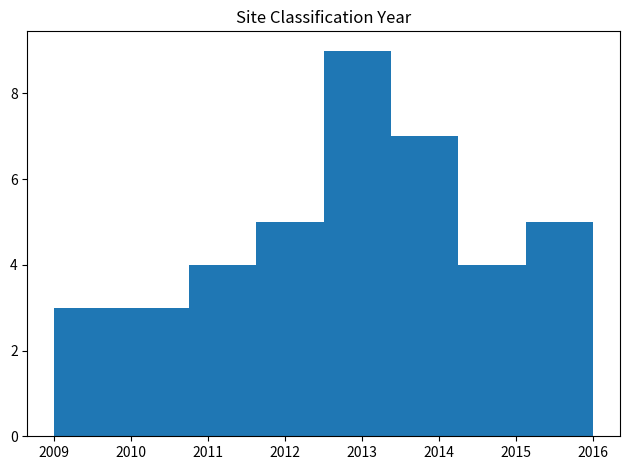

What is the height of the bar covering 2009.0 to 2009.9 on the x-axis? Neither the bar edges nor the heights are printed on the chart, so give them approximately, as read against the axes.

3